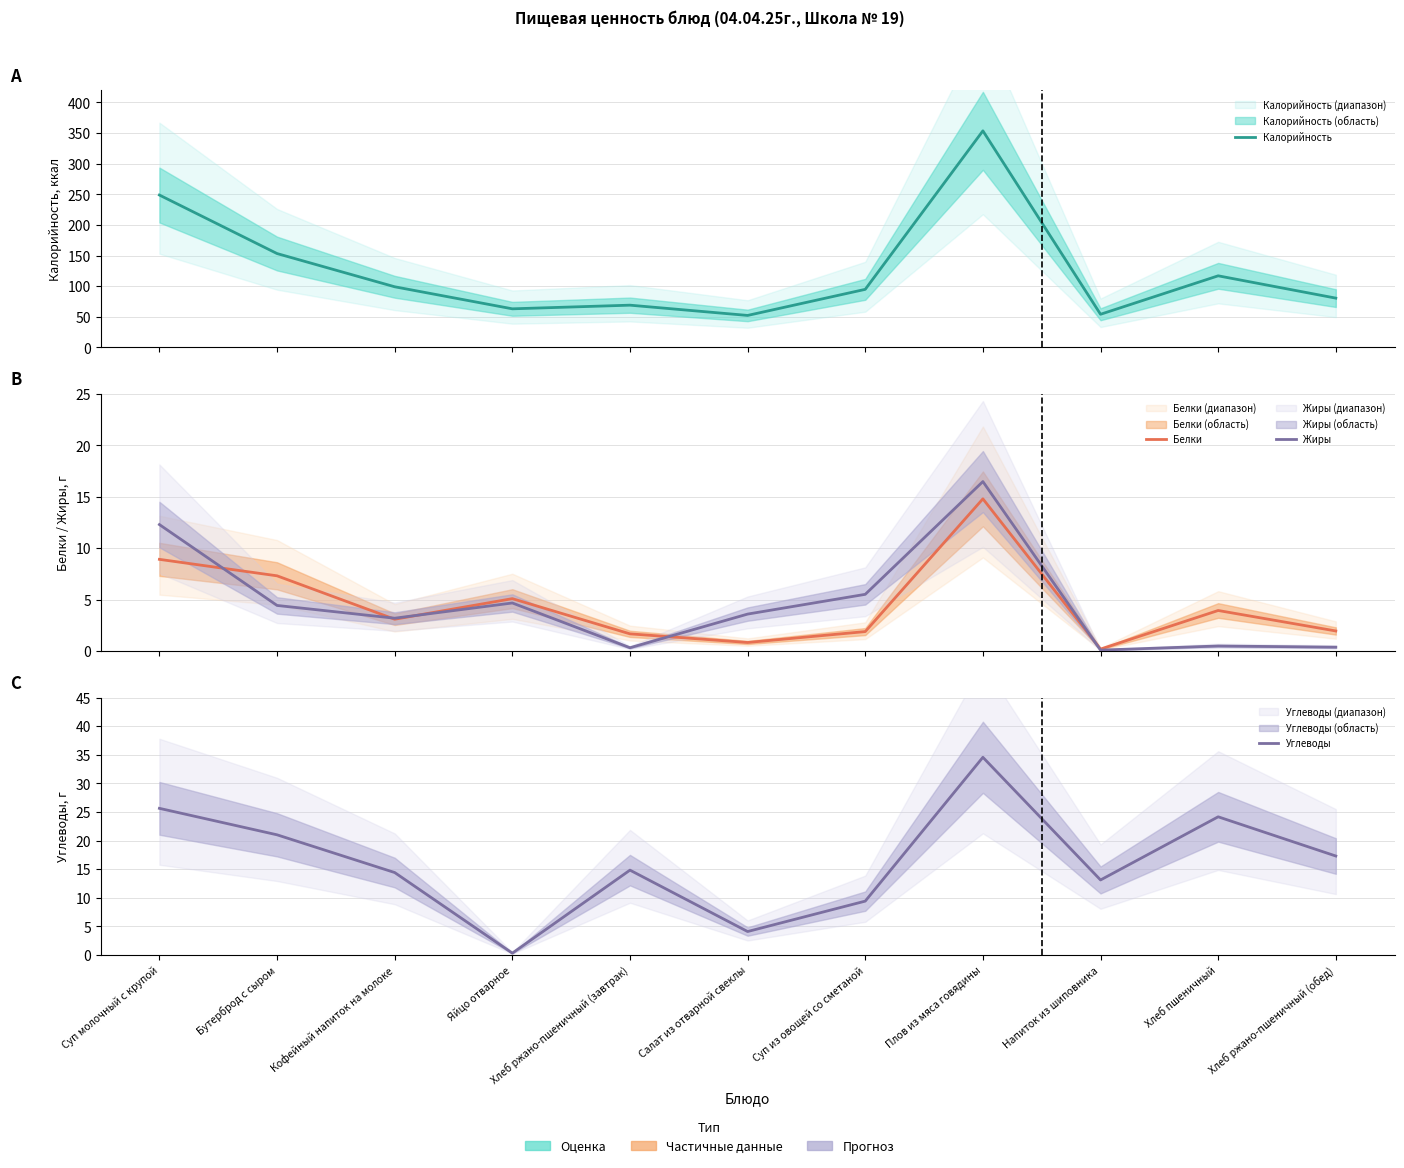

How many interior local peaks does the Жиры series have?

3